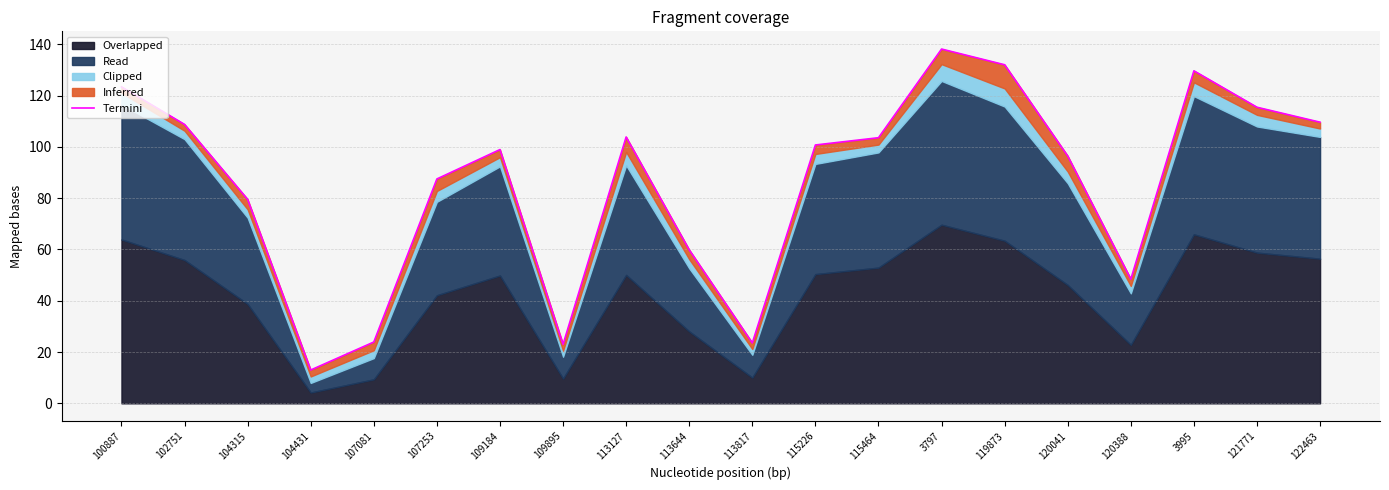

What is the approximate value at 102751?

108.7